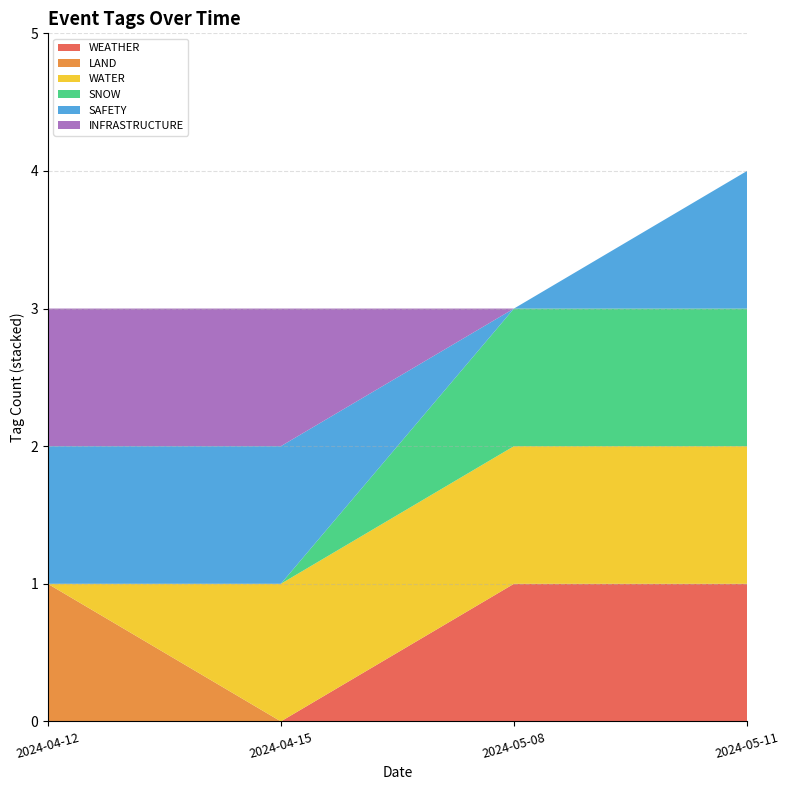

Reading left to right, transcribe all the data shown in this chart.

WEATHER: 2024-04-12=0	2024-04-15=0	2024-05-08=1	2024-05-11=1
LAND: 2024-04-12=1	2024-04-15=0	2024-05-08=0	2024-05-11=0
WATER: 2024-04-12=0	2024-04-15=1	2024-05-08=1	2024-05-11=1
SNOW: 2024-04-12=0	2024-04-15=0	2024-05-08=1	2024-05-11=1
SAFETY: 2024-04-12=1	2024-04-15=1	2024-05-08=0	2024-05-11=1
INFRASTRUCTURE: 2024-04-12=1	2024-04-15=1	2024-05-08=0	2024-05-11=0